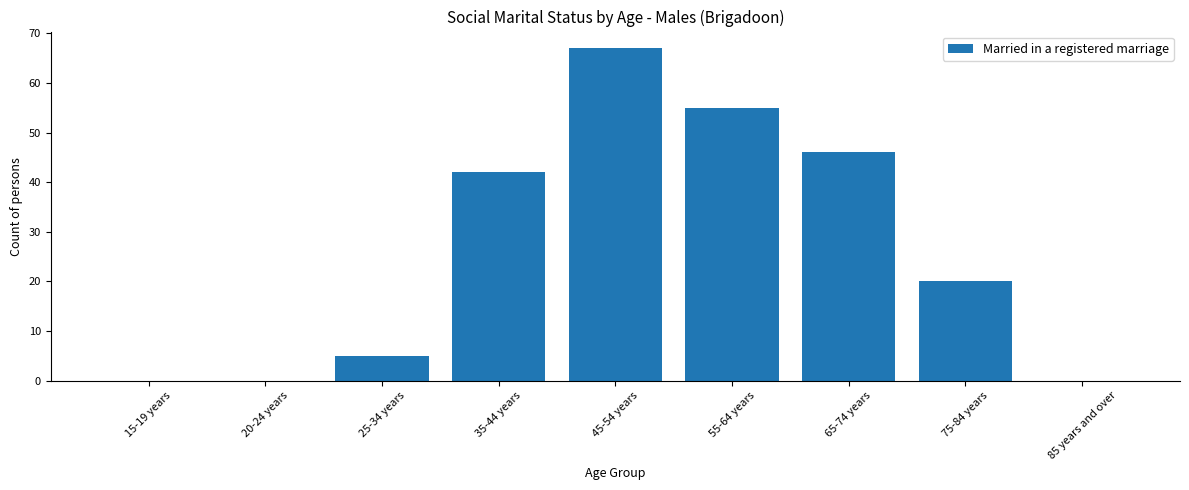

What is the approximate value at 75-84 years, to the nearest 10?

20